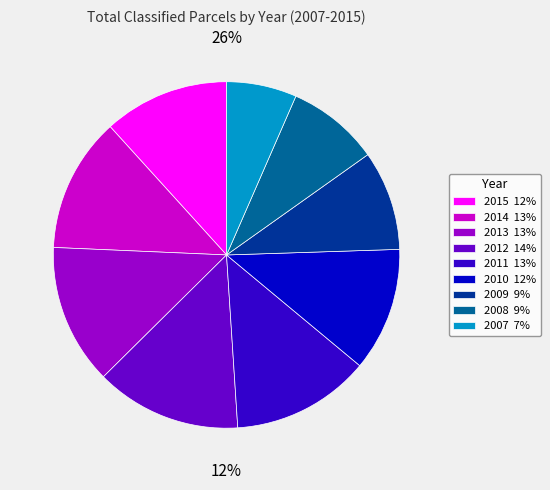

Do 2014 and 2015 together represent more than half of the pie?

No